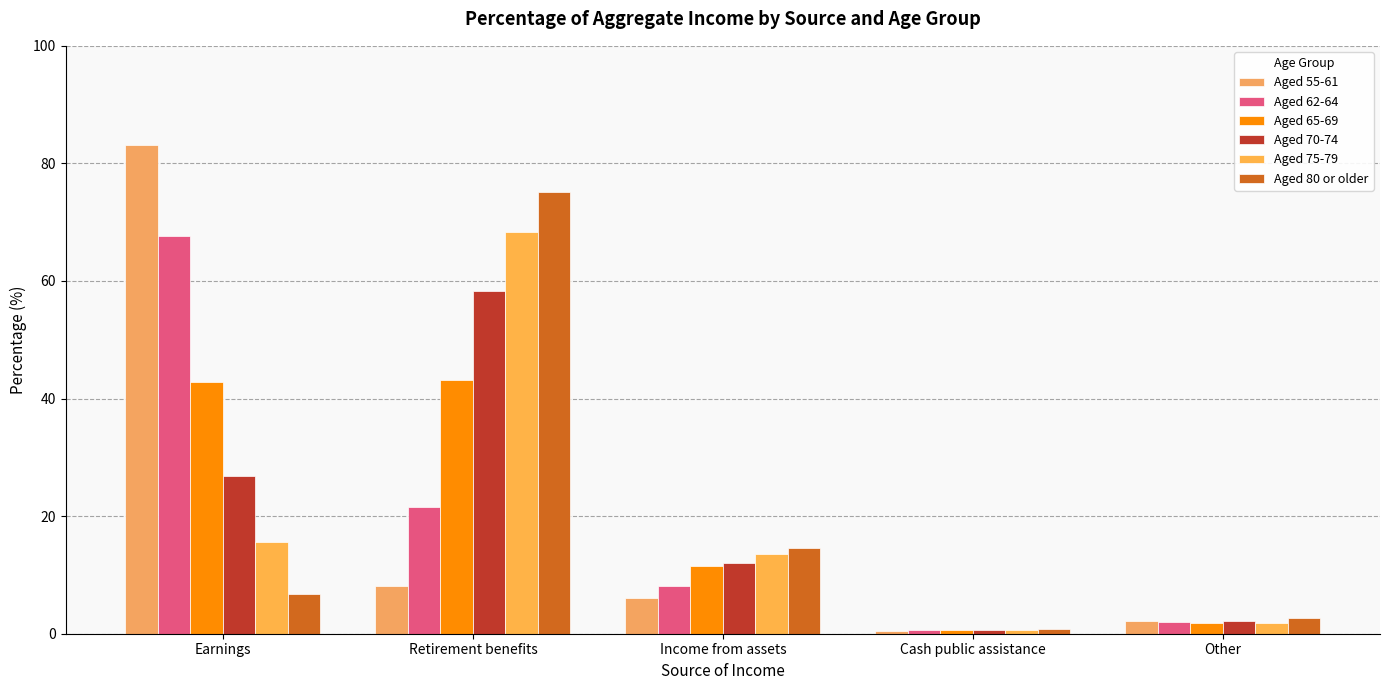

What is the label of the 4th bar from the right?

Retirement benefits